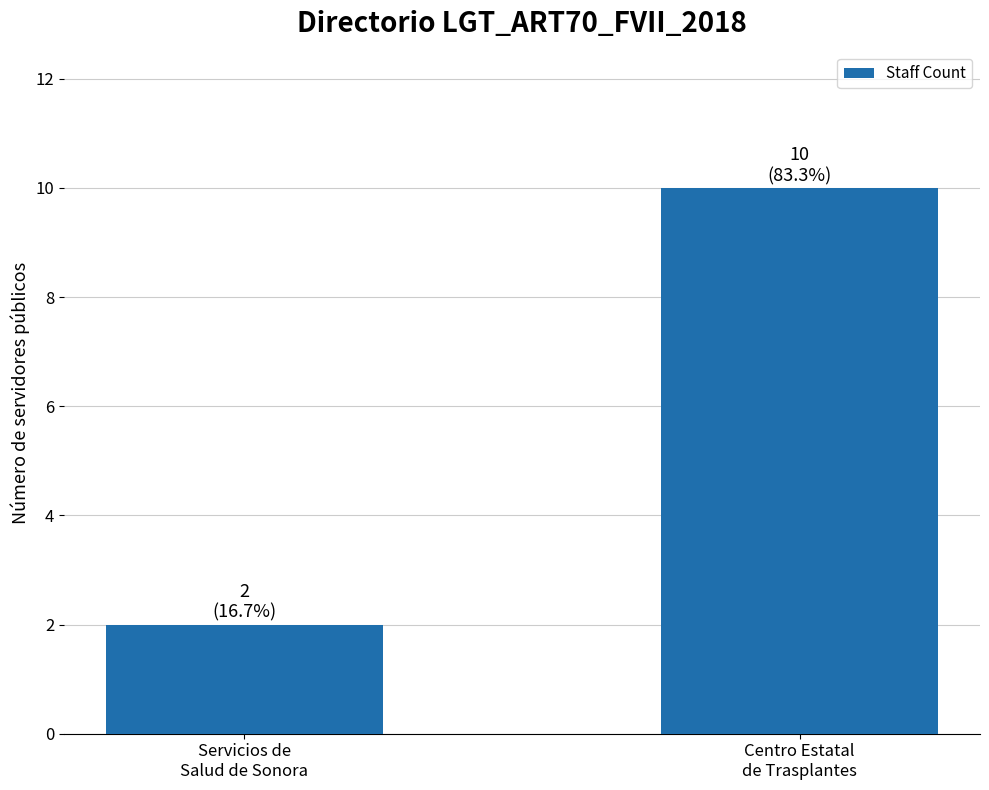

The chart shows a value of 1 at Servicios de
Salud de Sonora. True or false?

False